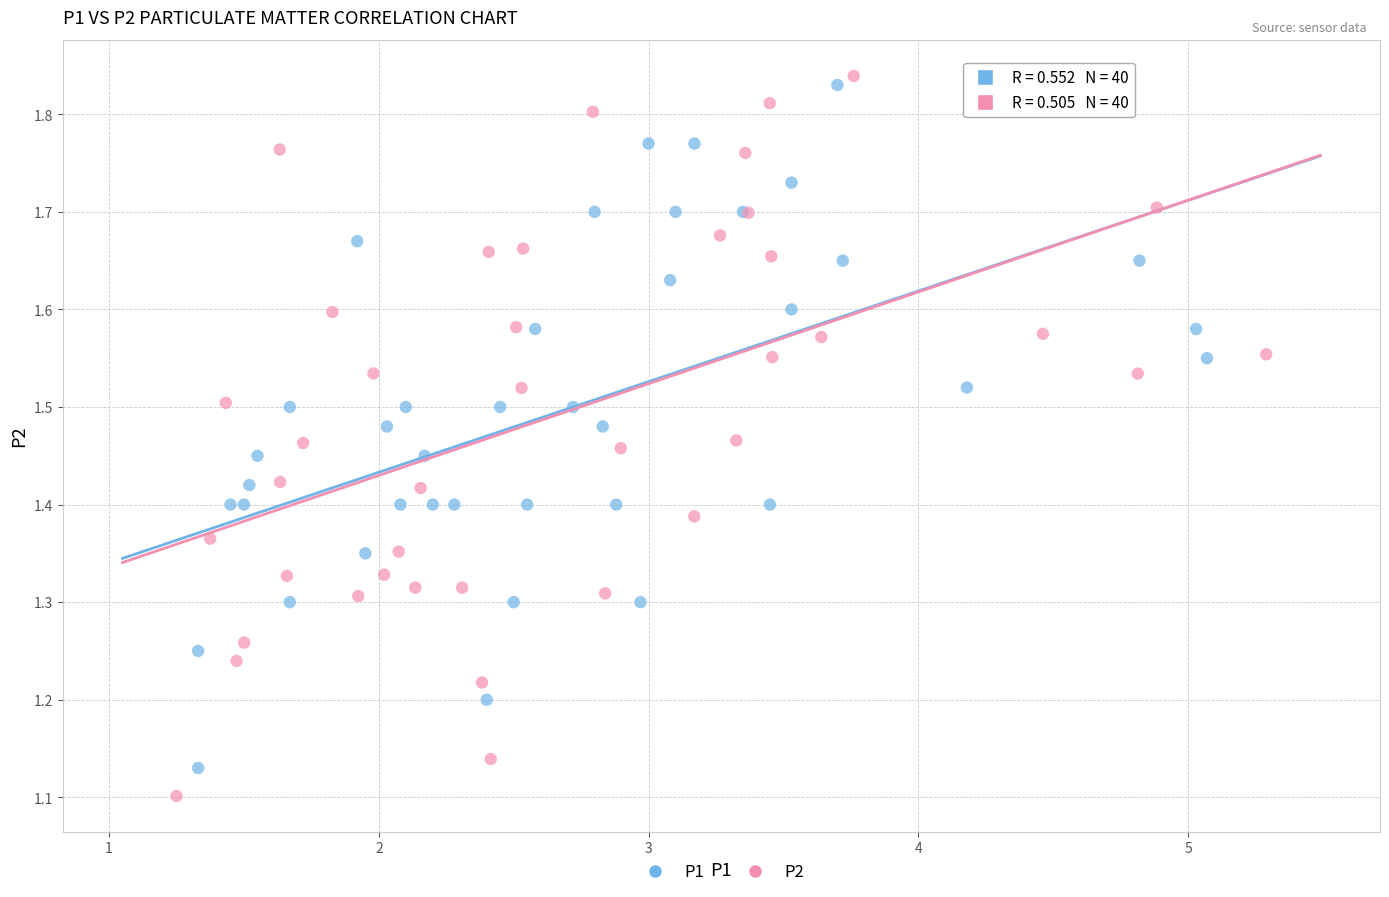

Which series contains the lowest Y value?

P2